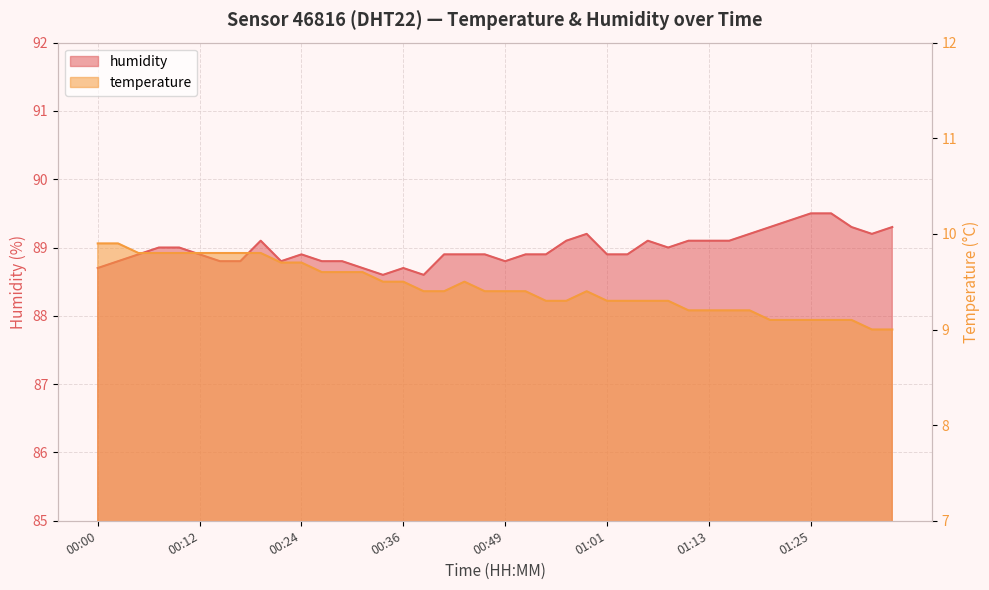

How many interior local peaks does the humidity series have?

5